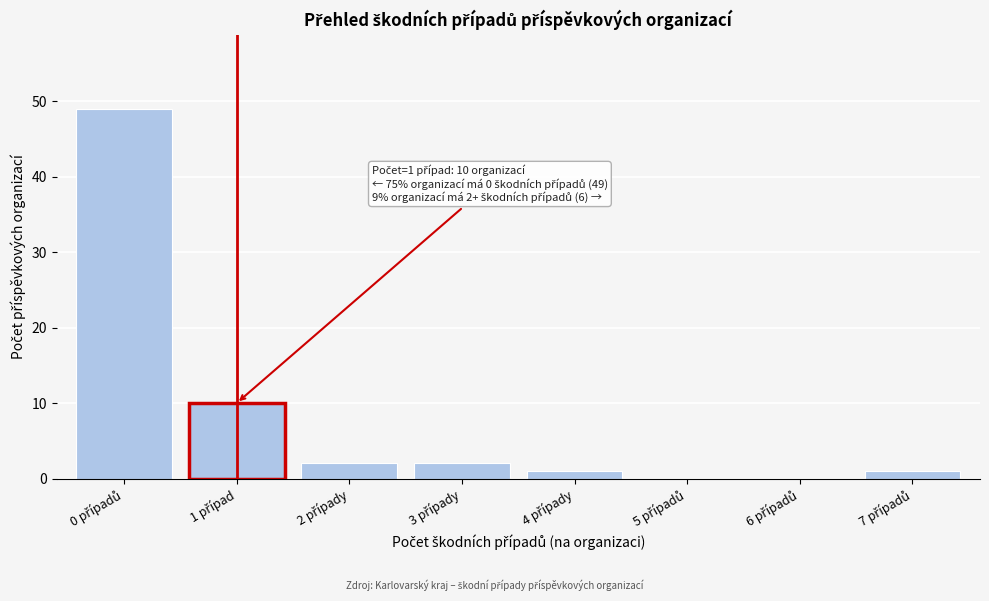

What is the greatest value displayed?

49